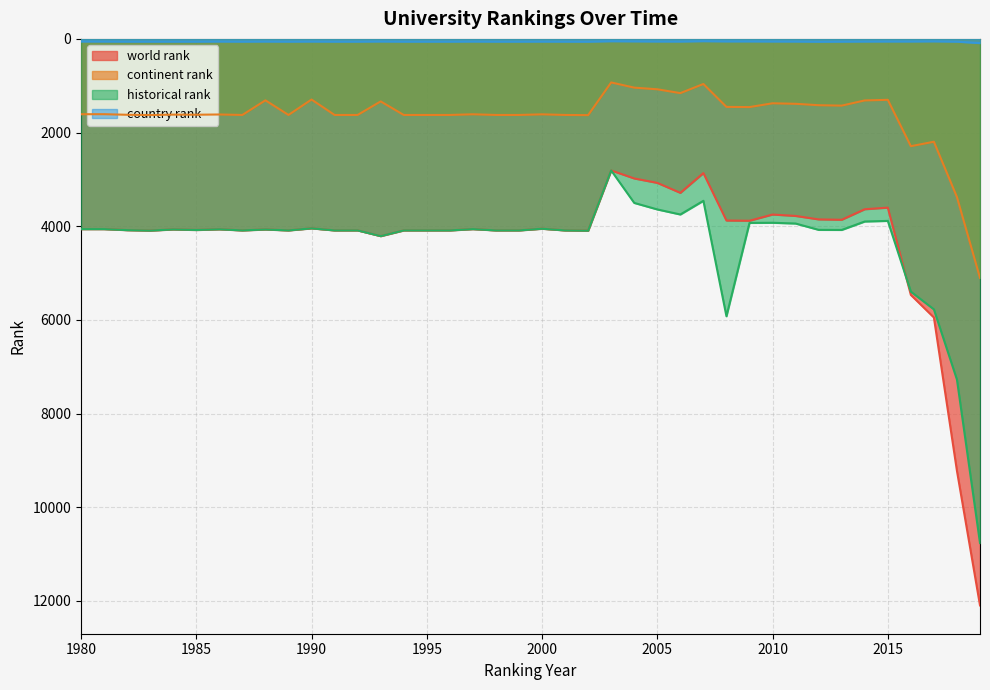

What is the difference between the highest and lowest values at 2004?

3450